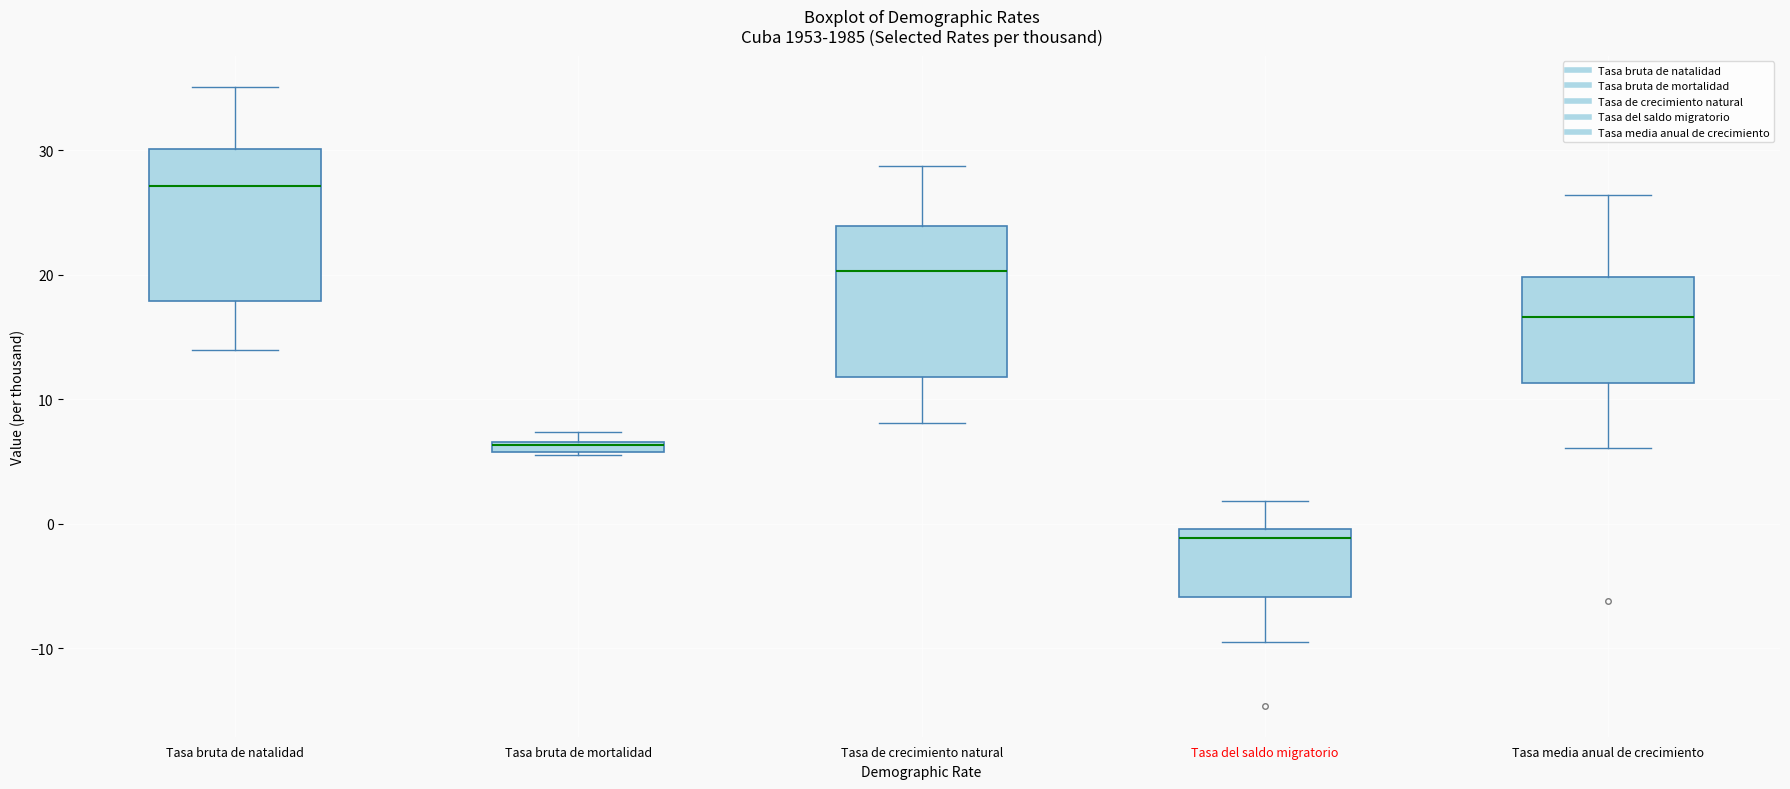

Which box's median line is the lowest?

Tasa del saldo migratorio